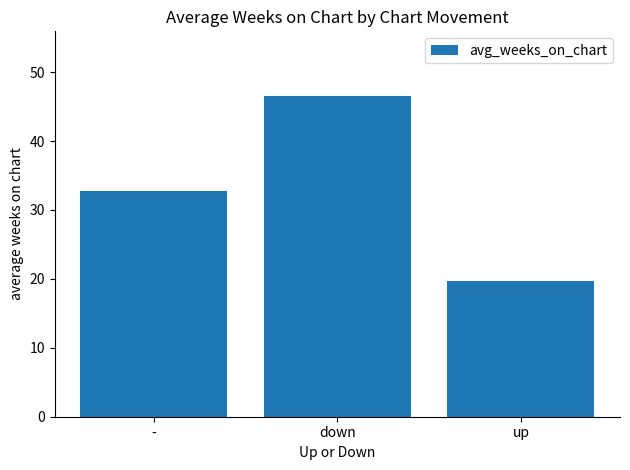

Rank the categories by value from lowest to highest.

up, -, down